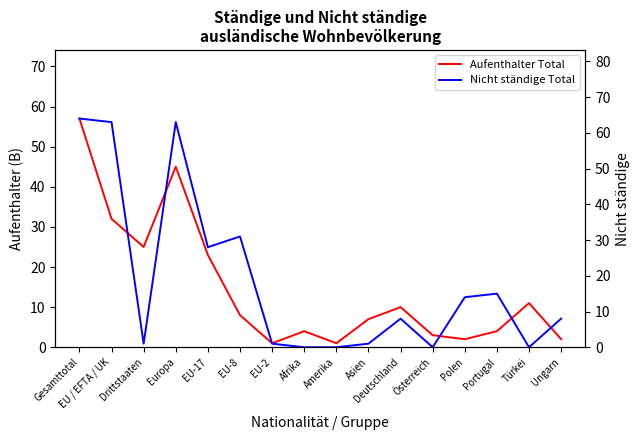

What is the label of the 13th point from the right?

Europa